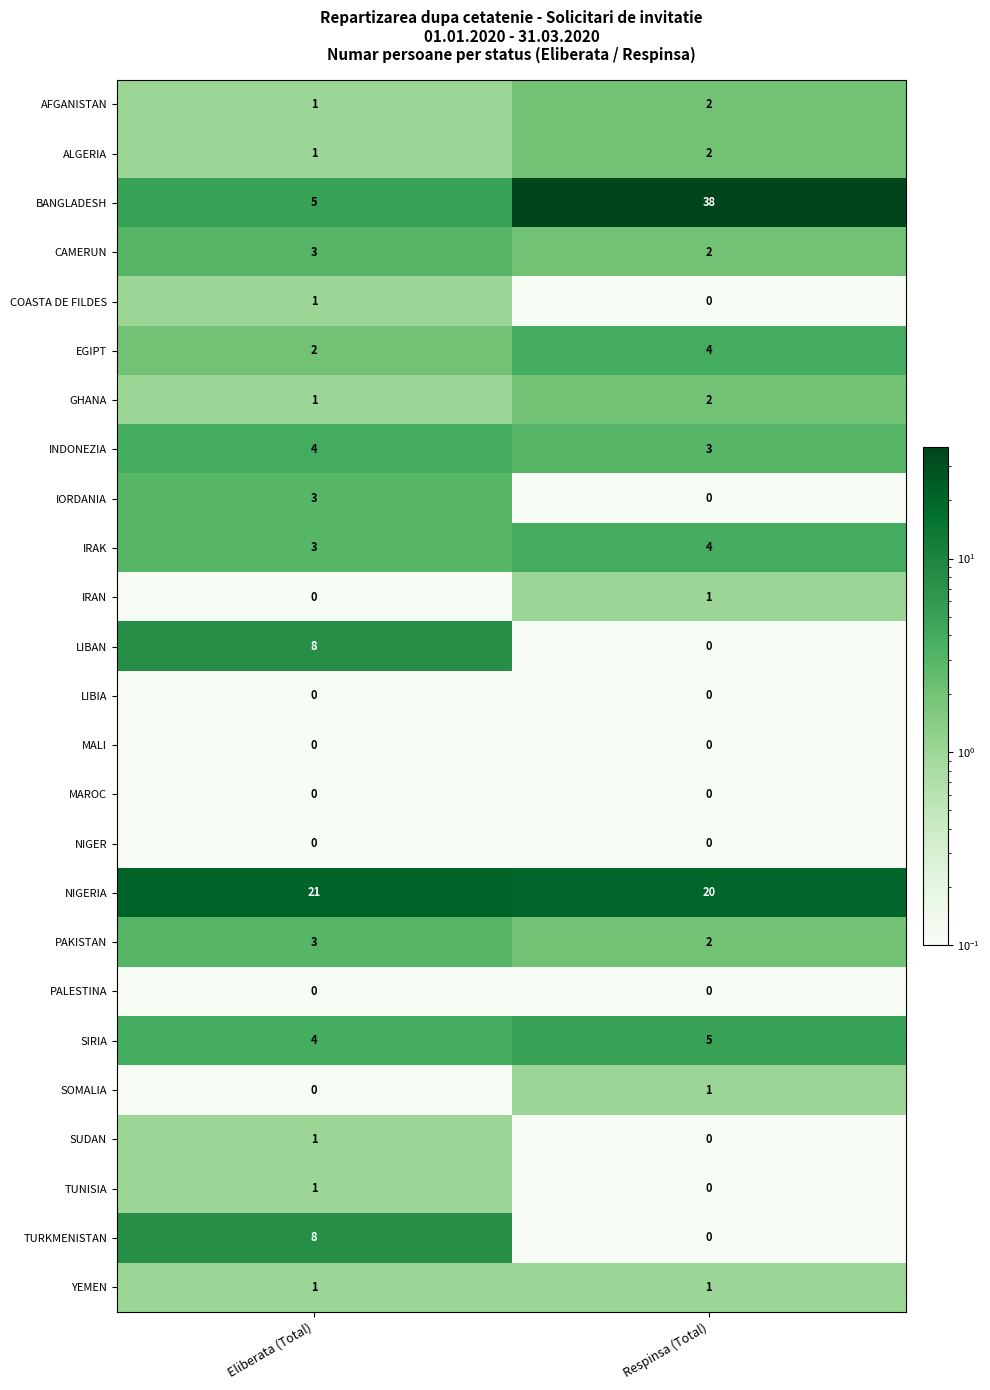

Which category has the highest value across all series?

Respinsa (Total)